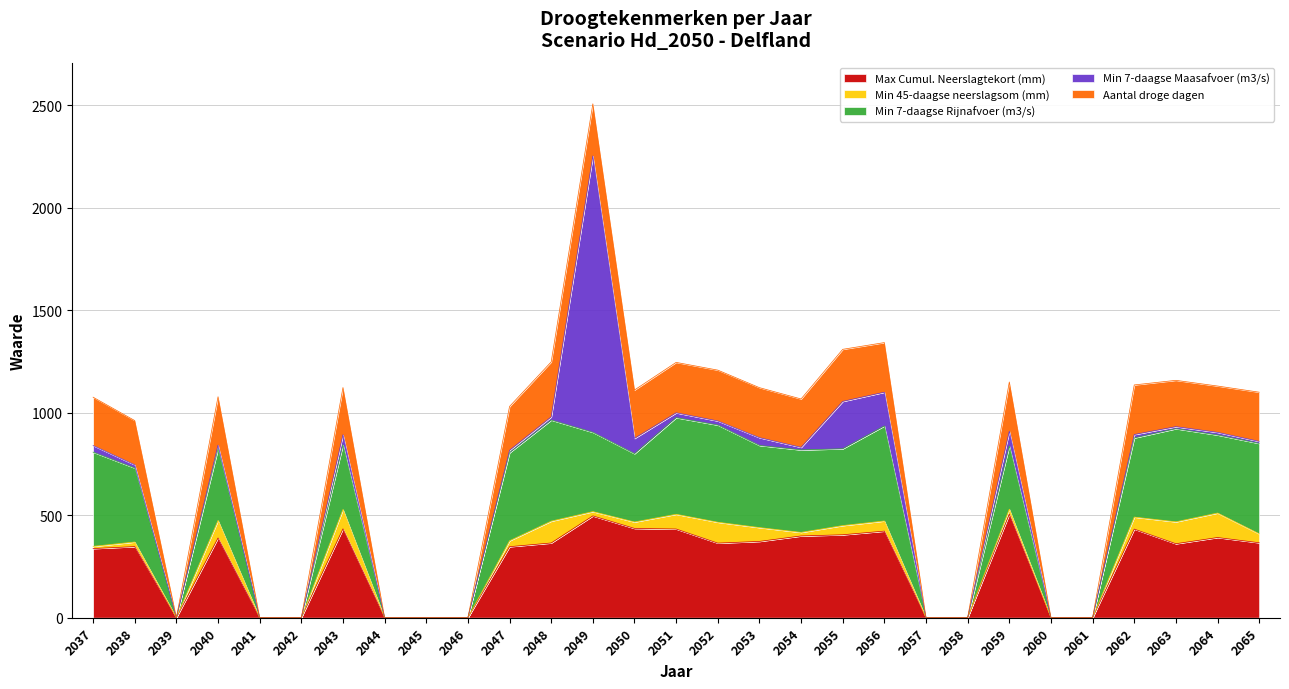

What is the highest value of the Max Cumul. Neerslagtekort (mm) series?

504.7